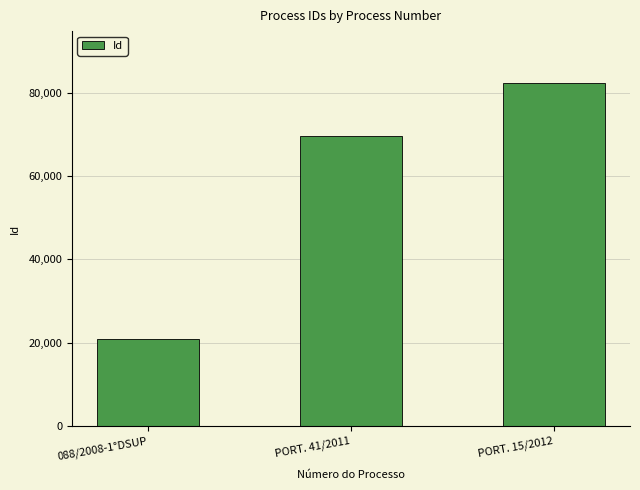

What value does the data have at 088/2008-1°DSUP, to the nearest 100?

20800